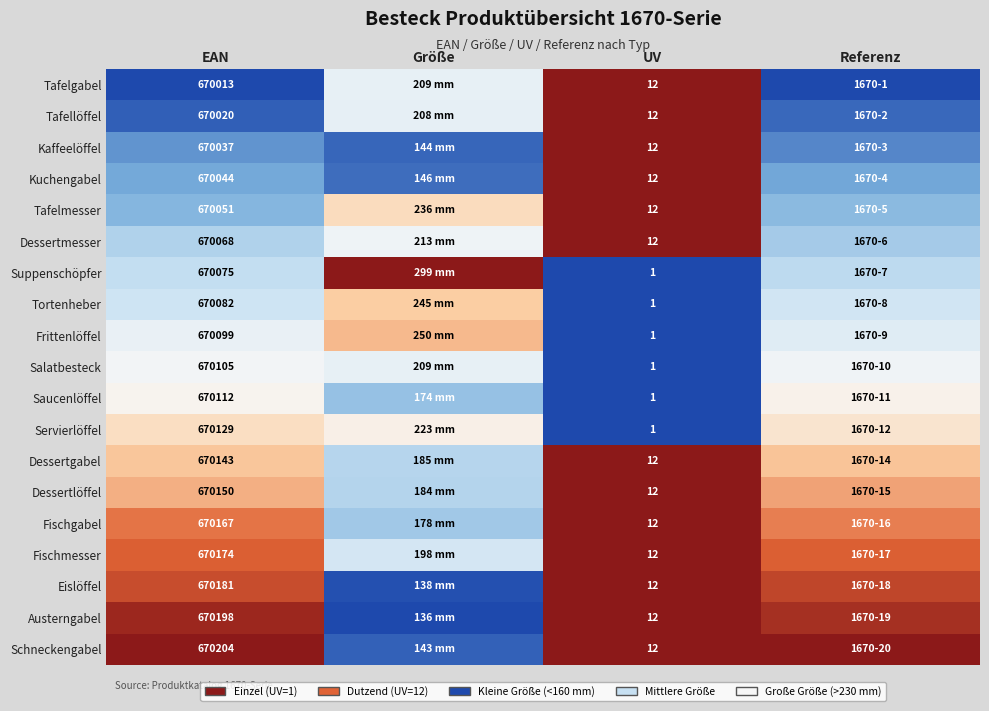

Which series changed the most between EAN and UV?

Schneckengabel